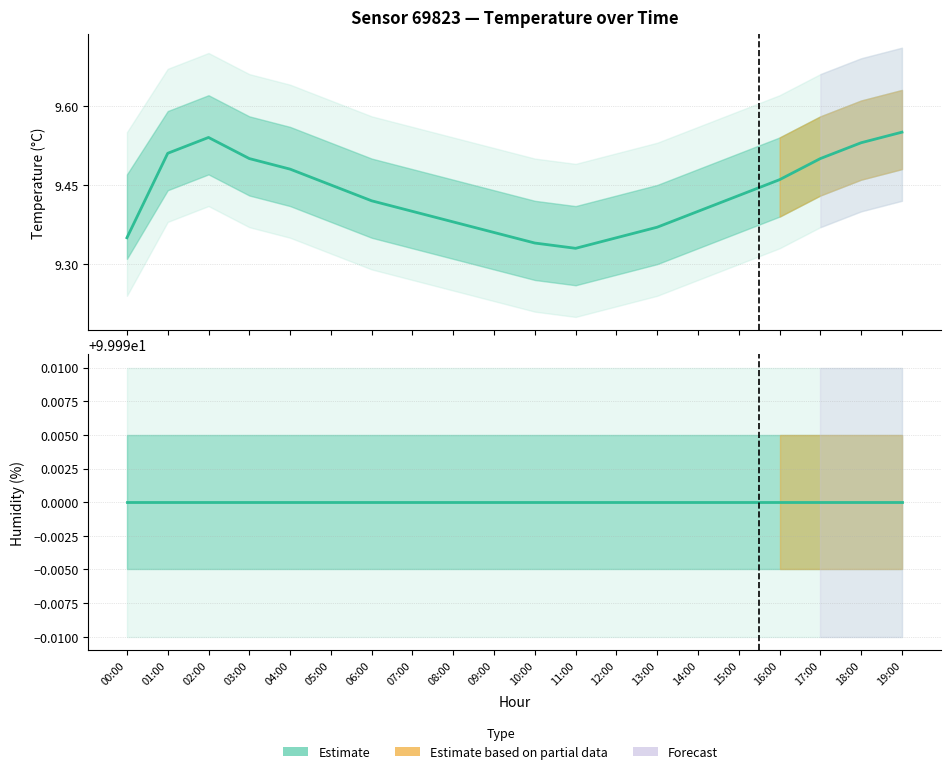

Which series has the widest spread of values?

temperature